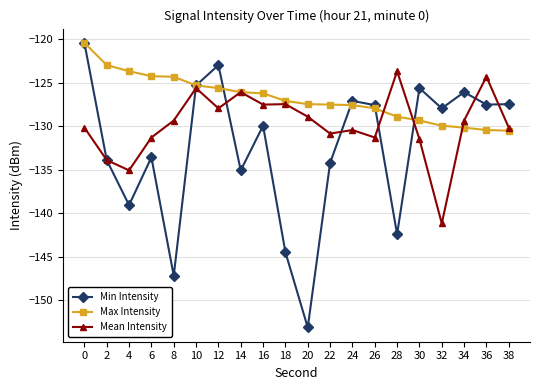

Rank the series by their average value, from highest to lowest.

Max Intensity, Mean Intensity, Min Intensity